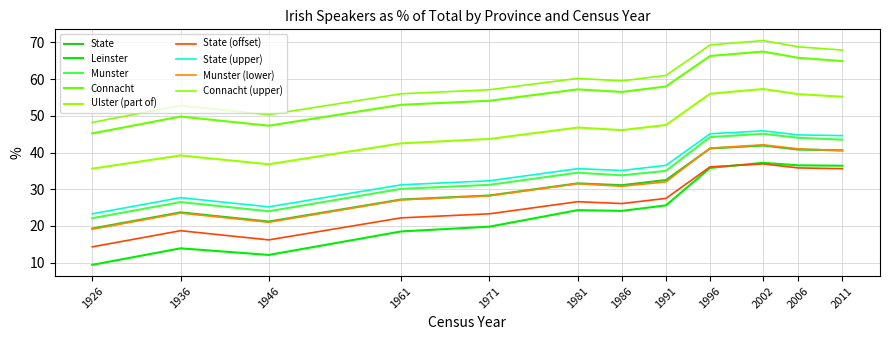

How many lines are shown in the chart?

9